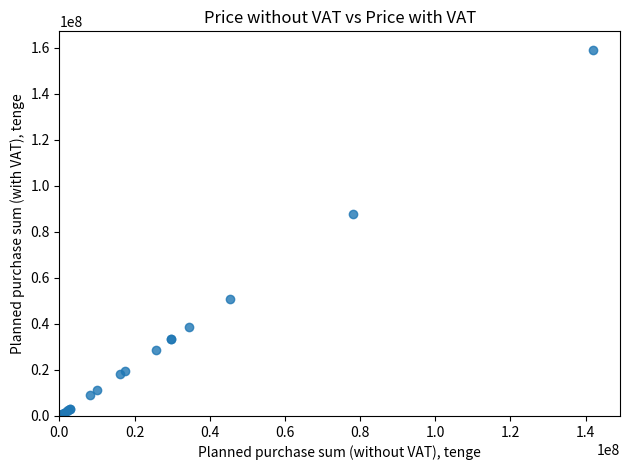

What Y value in the scatter plot is closest to 79571094?

87562828.6